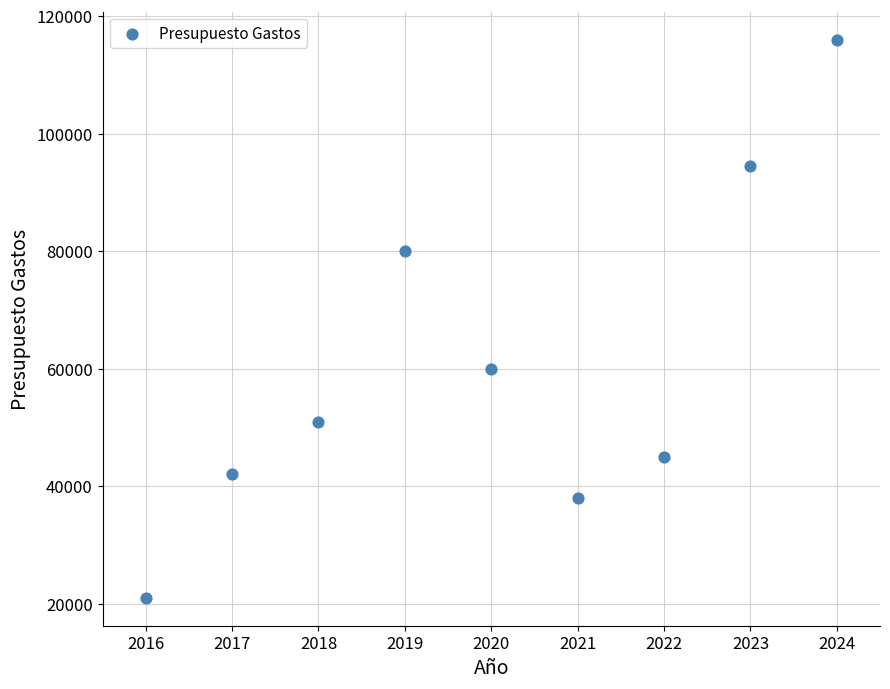

What Y value in the scatter plot is closest to 68500?

60000